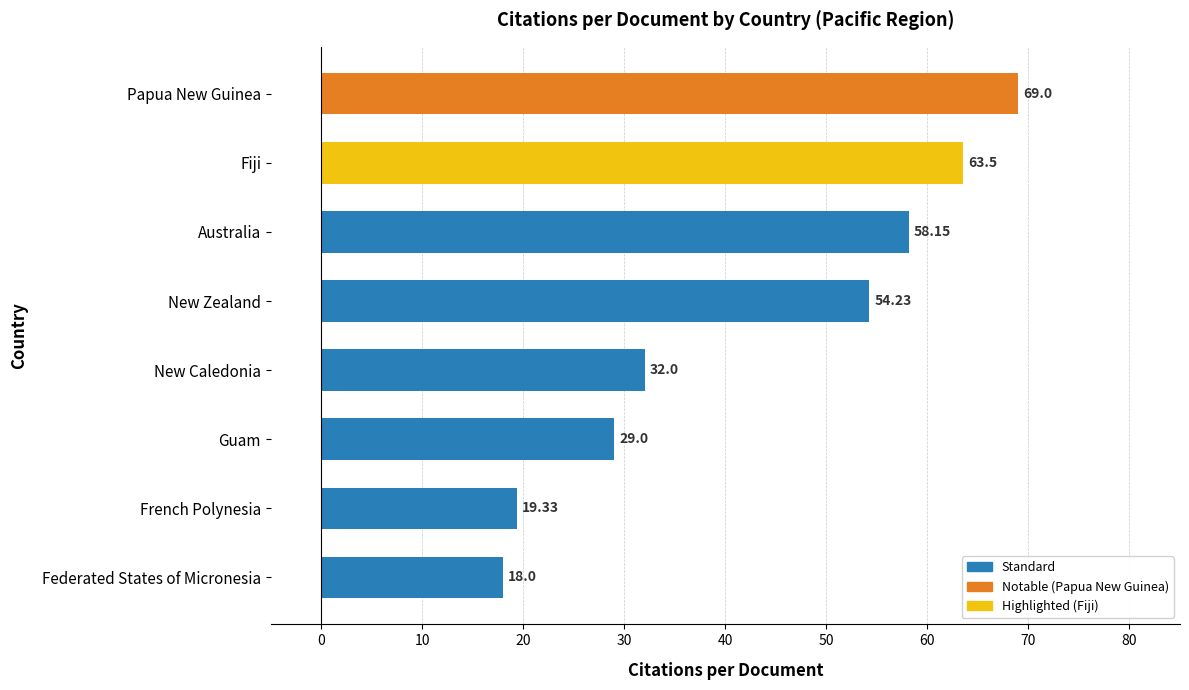

Which has a higher value, Fiji or New Caledonia?

Fiji